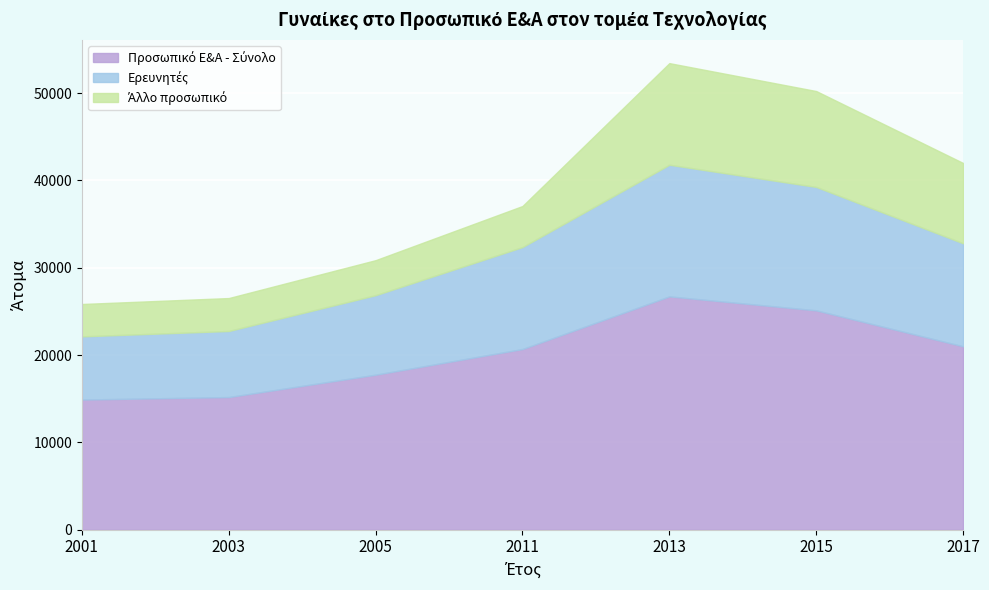

How many interior local peaks does the Προσωπικό Ε&Α - Σύνολο series have?

1